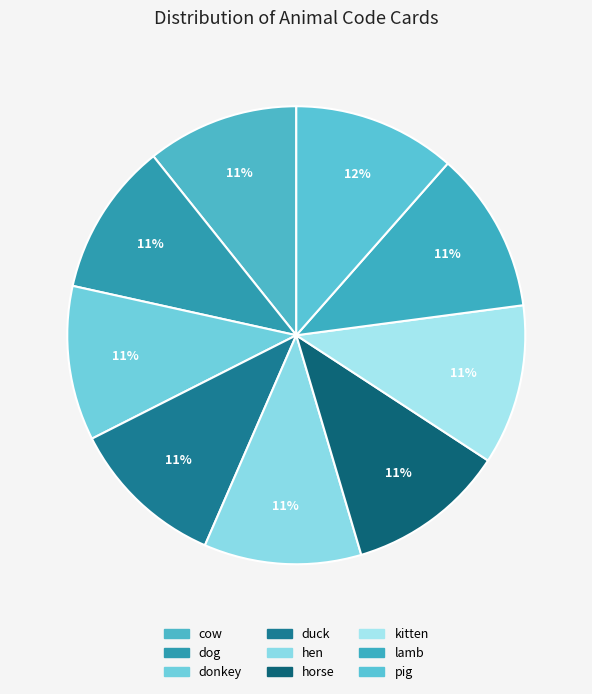

To the nearest percent, what is the combined percentage of lamb and horse?

23%